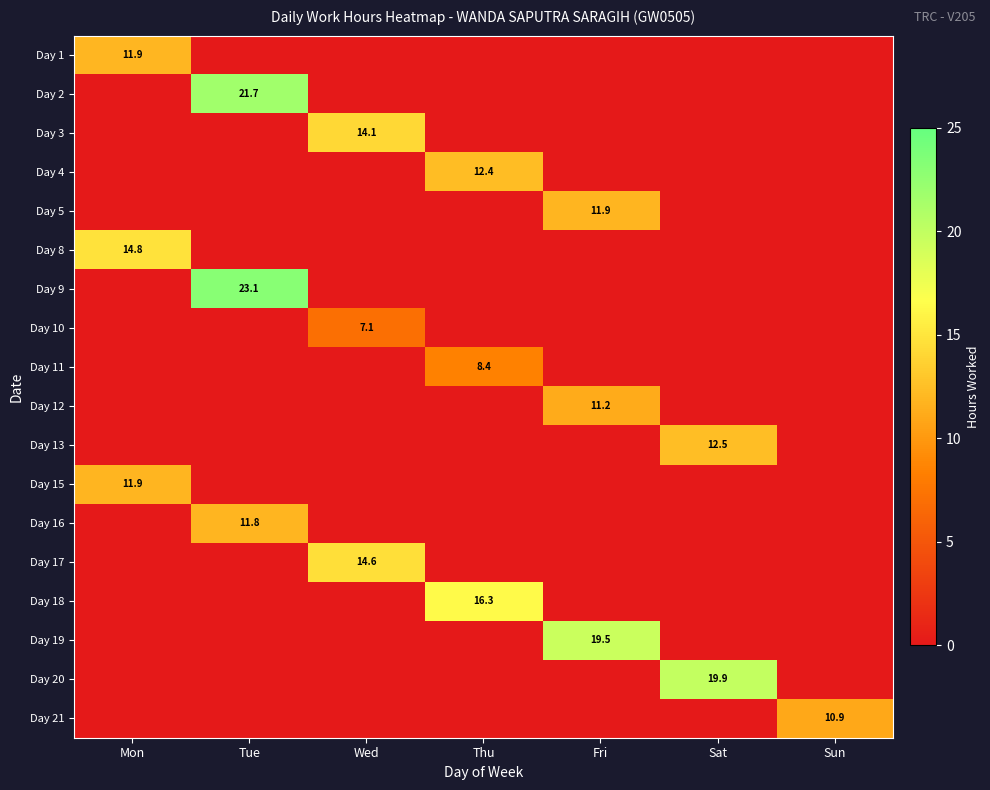

Where is Day 21 nearest to the value 5?

Mon